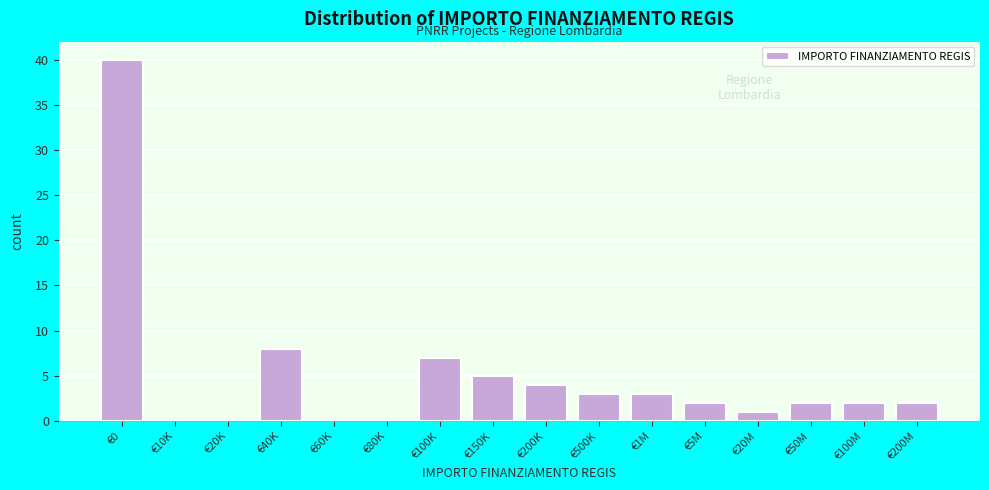

Reading right to left, what are all the values shown in this chart?

€200M=2	€100M=2	€50M=2	€20M=1	€5M=2	€1M=3	€500K=3	€200K=4	€150K=5	€100K=7	€80K=0	€60K=0	€40K=8	€20K=0	€10K=0	€0=40